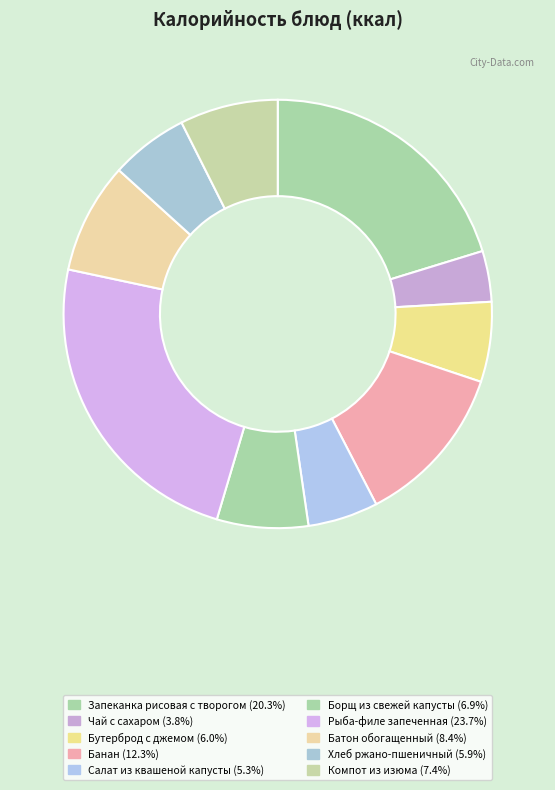

Does any single category account for the majority?

No